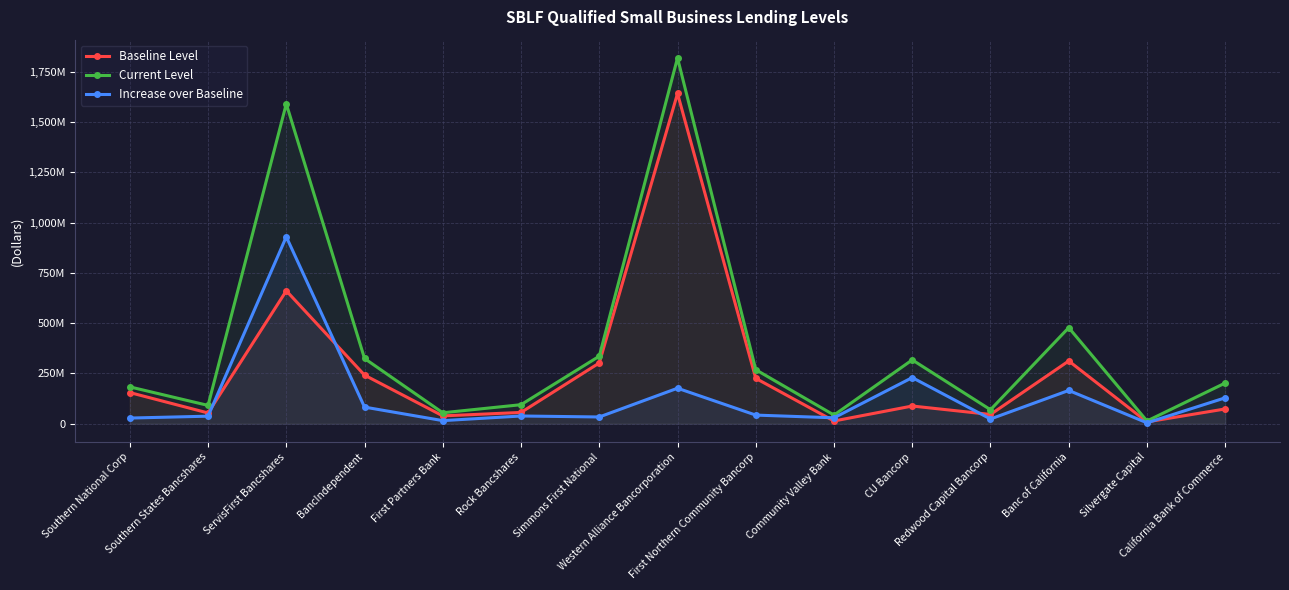

True or false: Increase over Baseline has more than 0 interior local peaks.

True